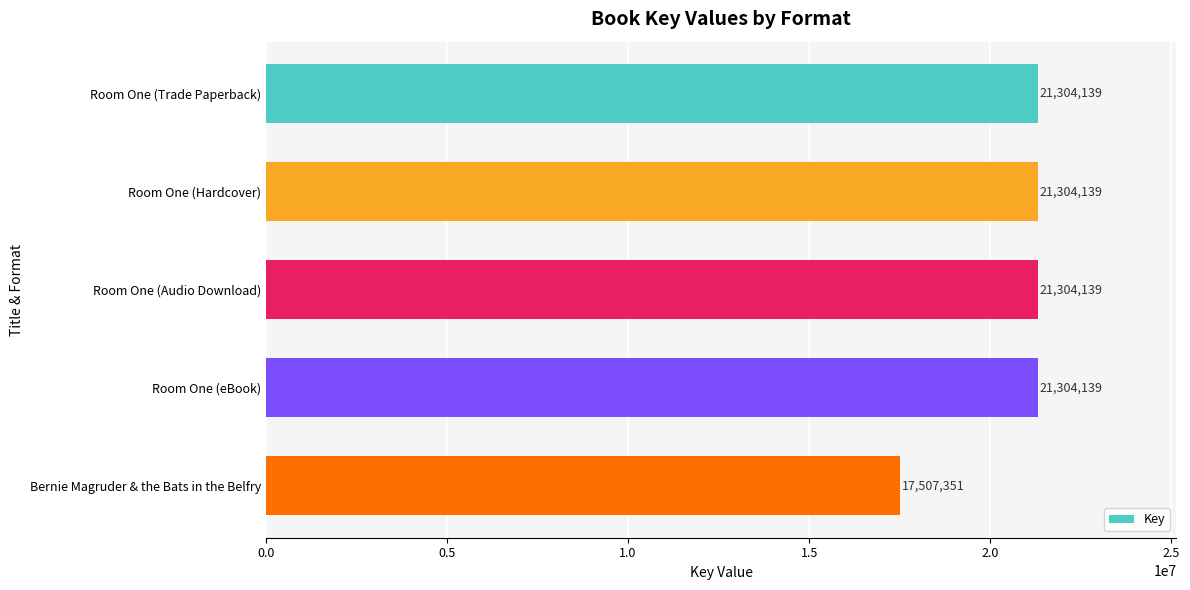

What is the difference between the maximum and minimum values?

3796788